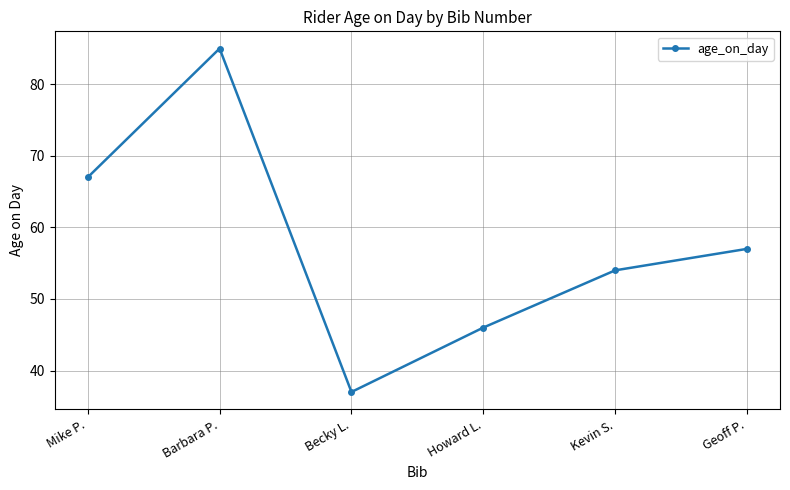

At which label does the data first exceed 57?

Mike P.